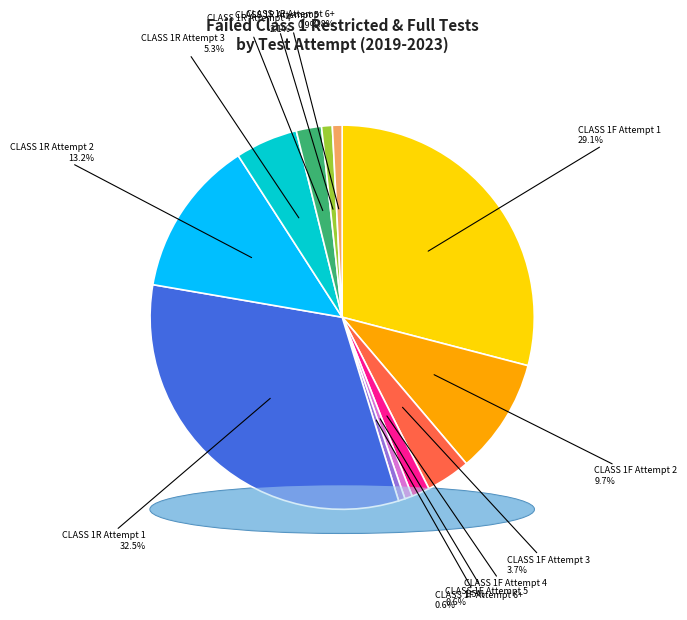

Is there any slice that represents more than half of the pie?

No